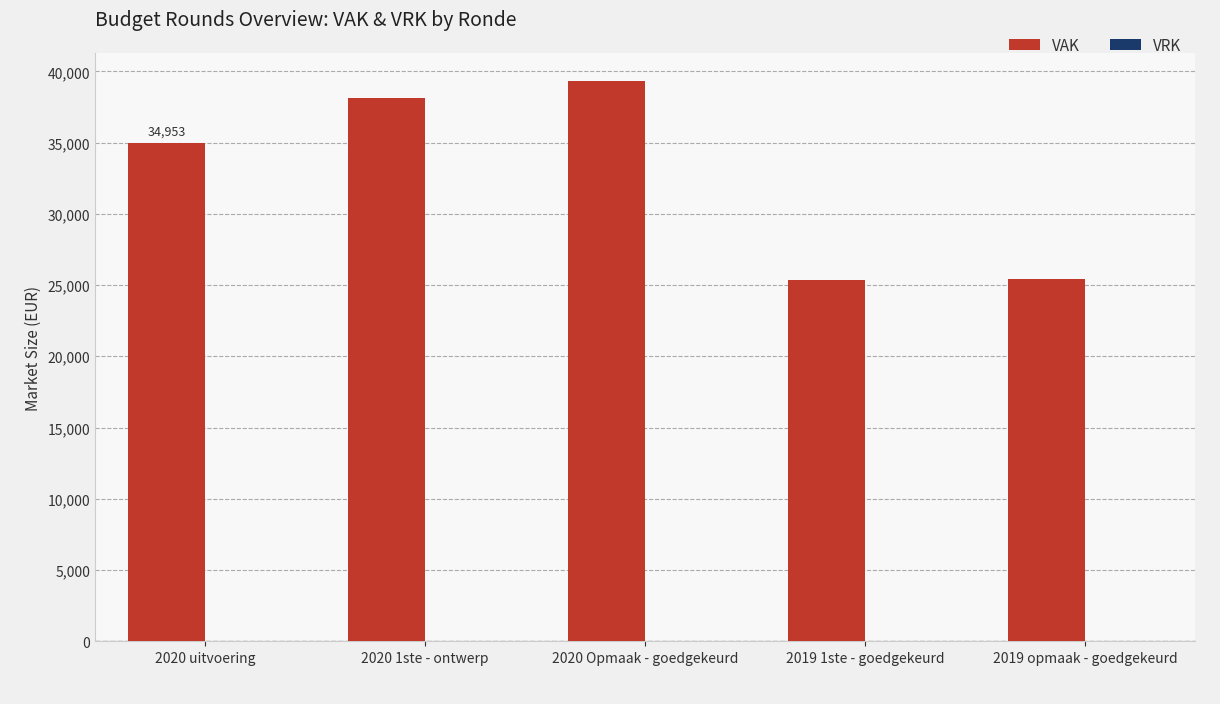

Where is the data nearest to the value 32360?

2020 uitvoering